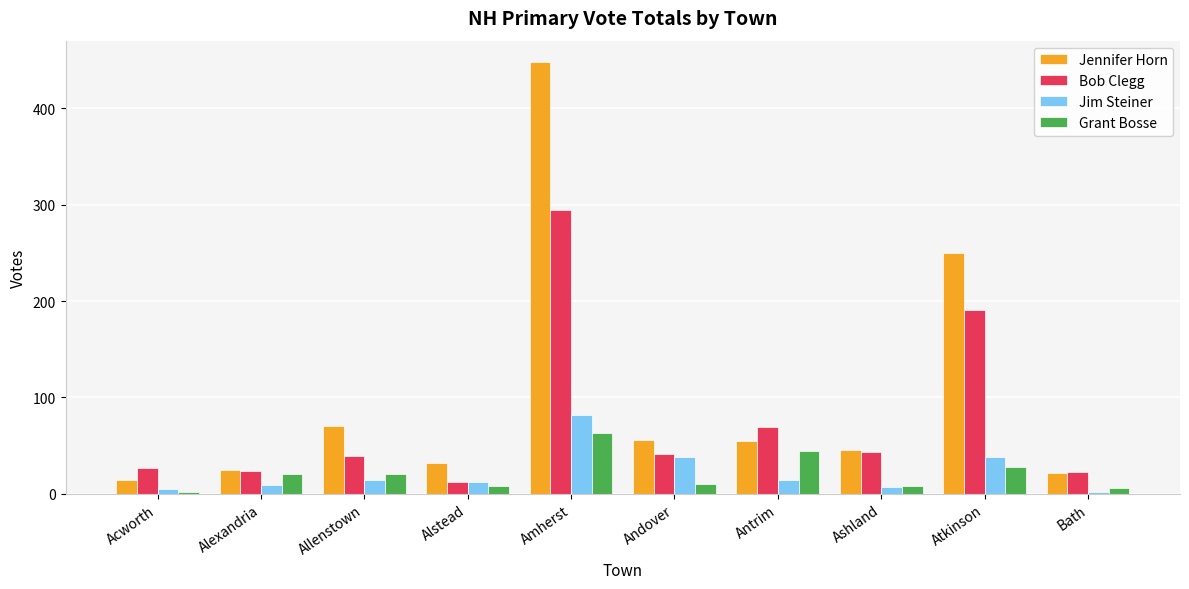

True or false: Jennifer Horn has a value of 56 at Alstead.

False